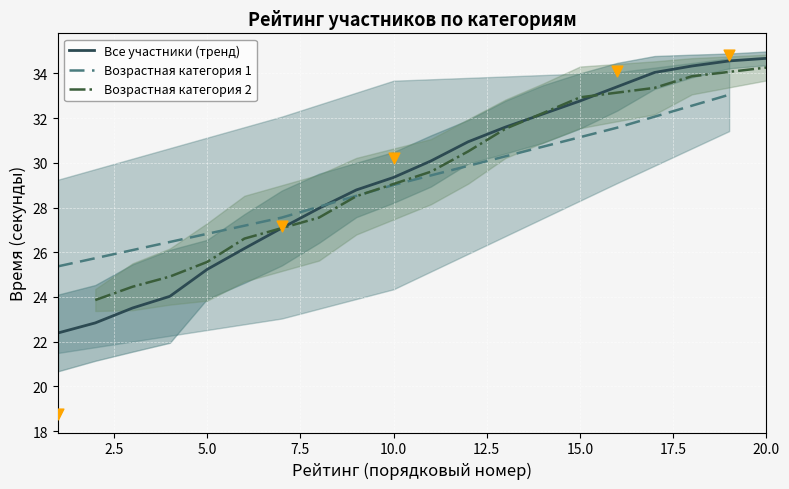

What is the lowest value of the Все участники (тренд) series?

22.4